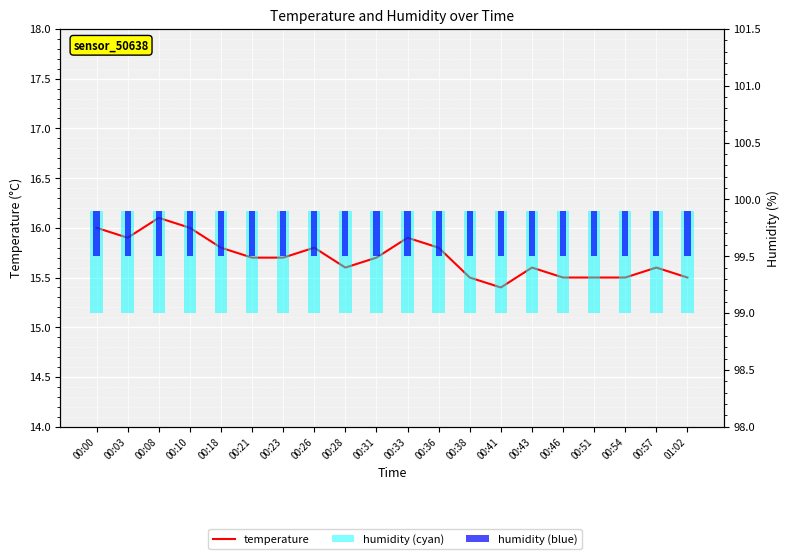

Reading left to right, list all the values displayed in this chart.

temperature: 00:00=16.0	00:03=15.9	00:08=16.1	00:10=16.0	00:18=15.8	00:21=15.7	00:23=15.7	00:26=15.8	00:28=15.6	00:31=15.7	00:33=15.9	00:36=15.8	00:38=15.5	00:41=15.4	00:43=15.6	00:46=15.5	00:51=15.5	00:54=15.5	00:57=15.6	01:02=15.5
humidity (cyan): 00:00=0.9	00:03=0.9	00:08=0.9	00:10=0.9	00:18=0.9	00:21=0.9	00:23=0.9	00:26=0.9	00:28=0.9	00:31=0.9	00:33=0.9	00:36=0.9	00:38=0.9	00:41=0.9	00:43=0.9	00:46=0.9	00:51=0.9	00:54=0.9	00:57=0.9	01:02=0.9
humidity (blue): 00:00=0.4	00:03=0.4	00:08=0.4	00:10=0.4	00:18=0.4	00:21=0.4	00:23=0.4	00:26=0.4	00:28=0.4	00:31=0.4	00:33=0.4	00:36=0.4	00:38=0.4	00:41=0.4	00:43=0.4	00:46=0.4	00:51=0.4	00:54=0.4	00:57=0.4	01:02=0.4